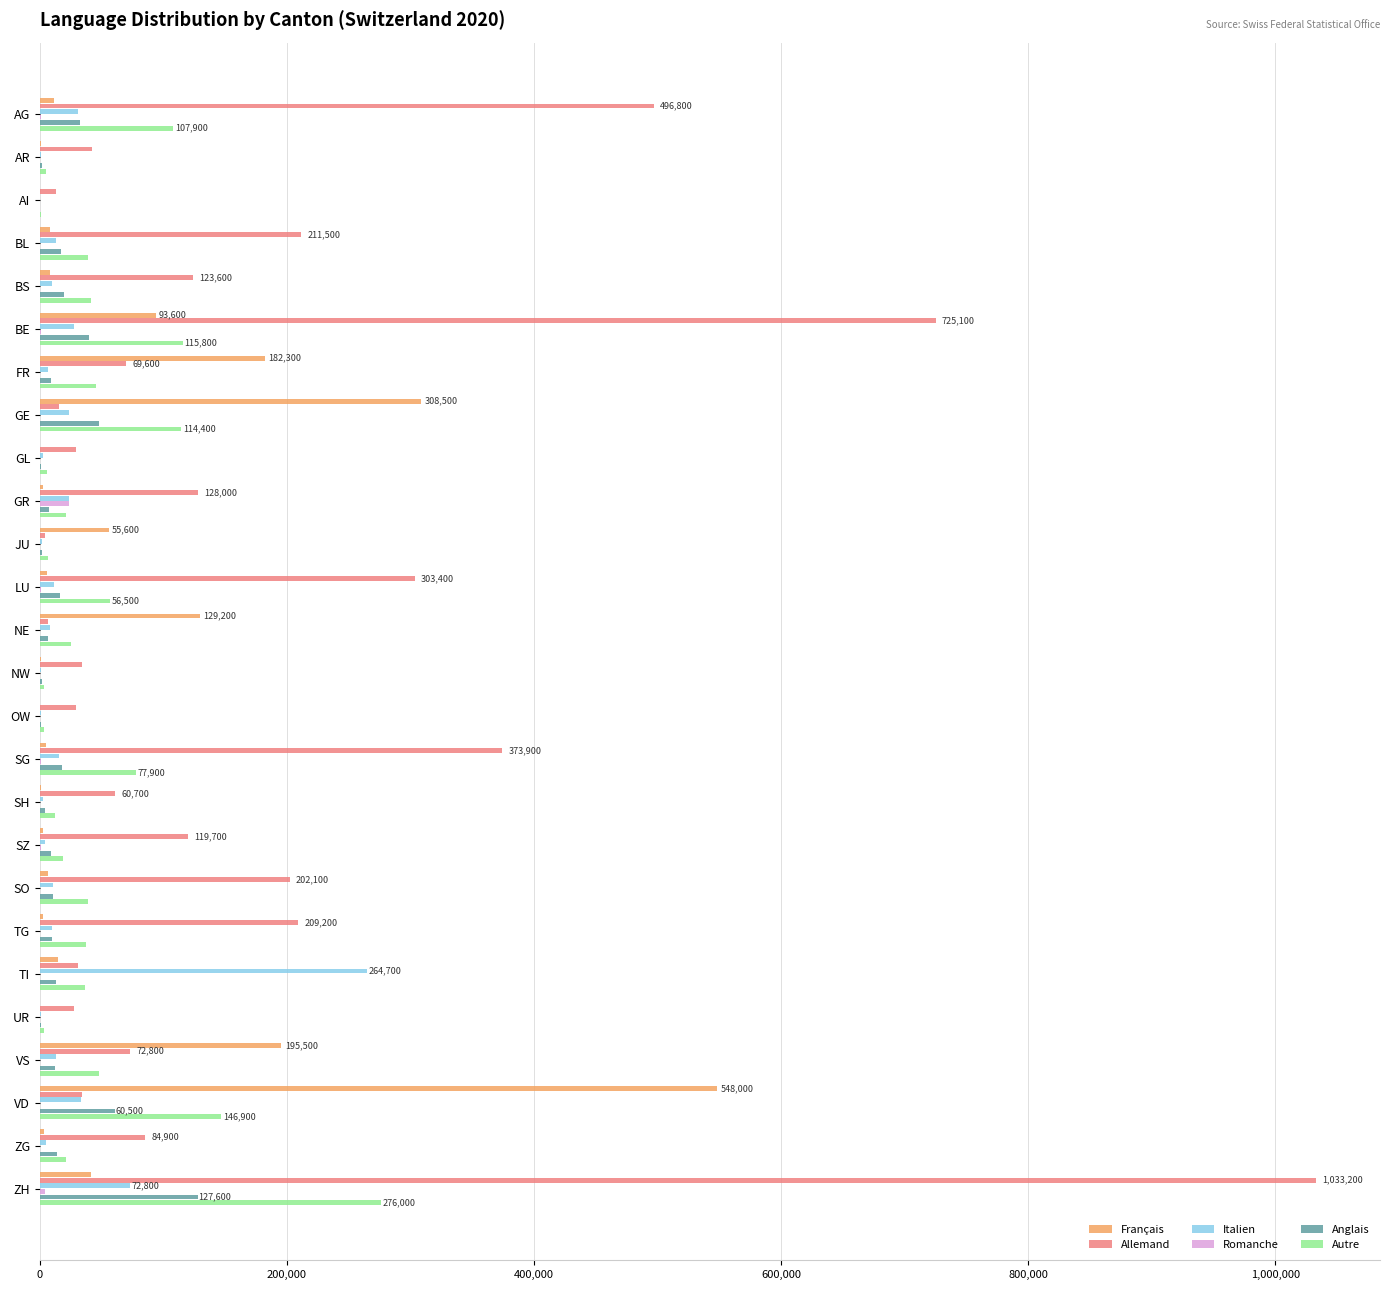

Count the number of data series in this chart.

6